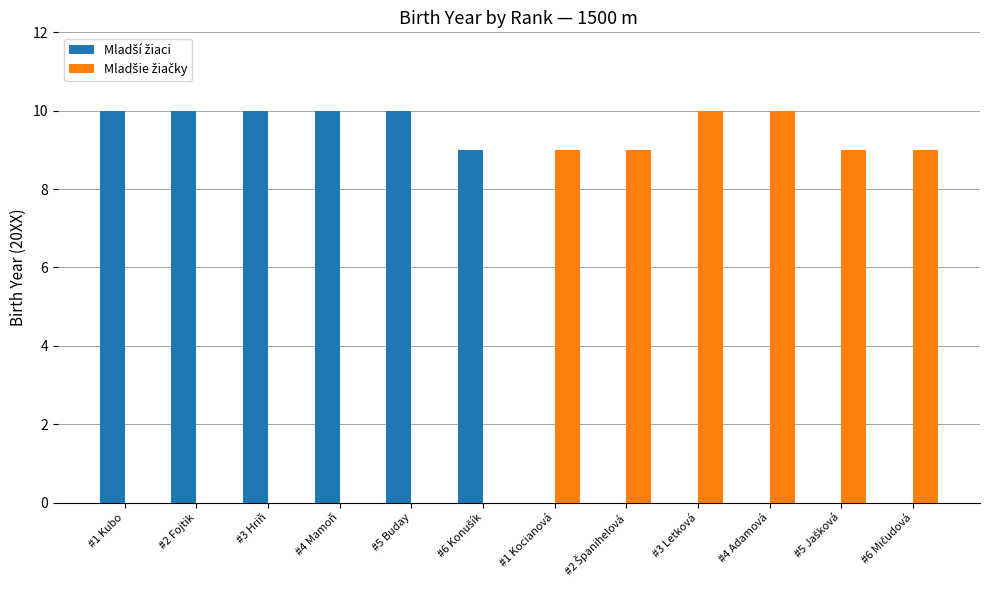

How many groups of bars are there?

12